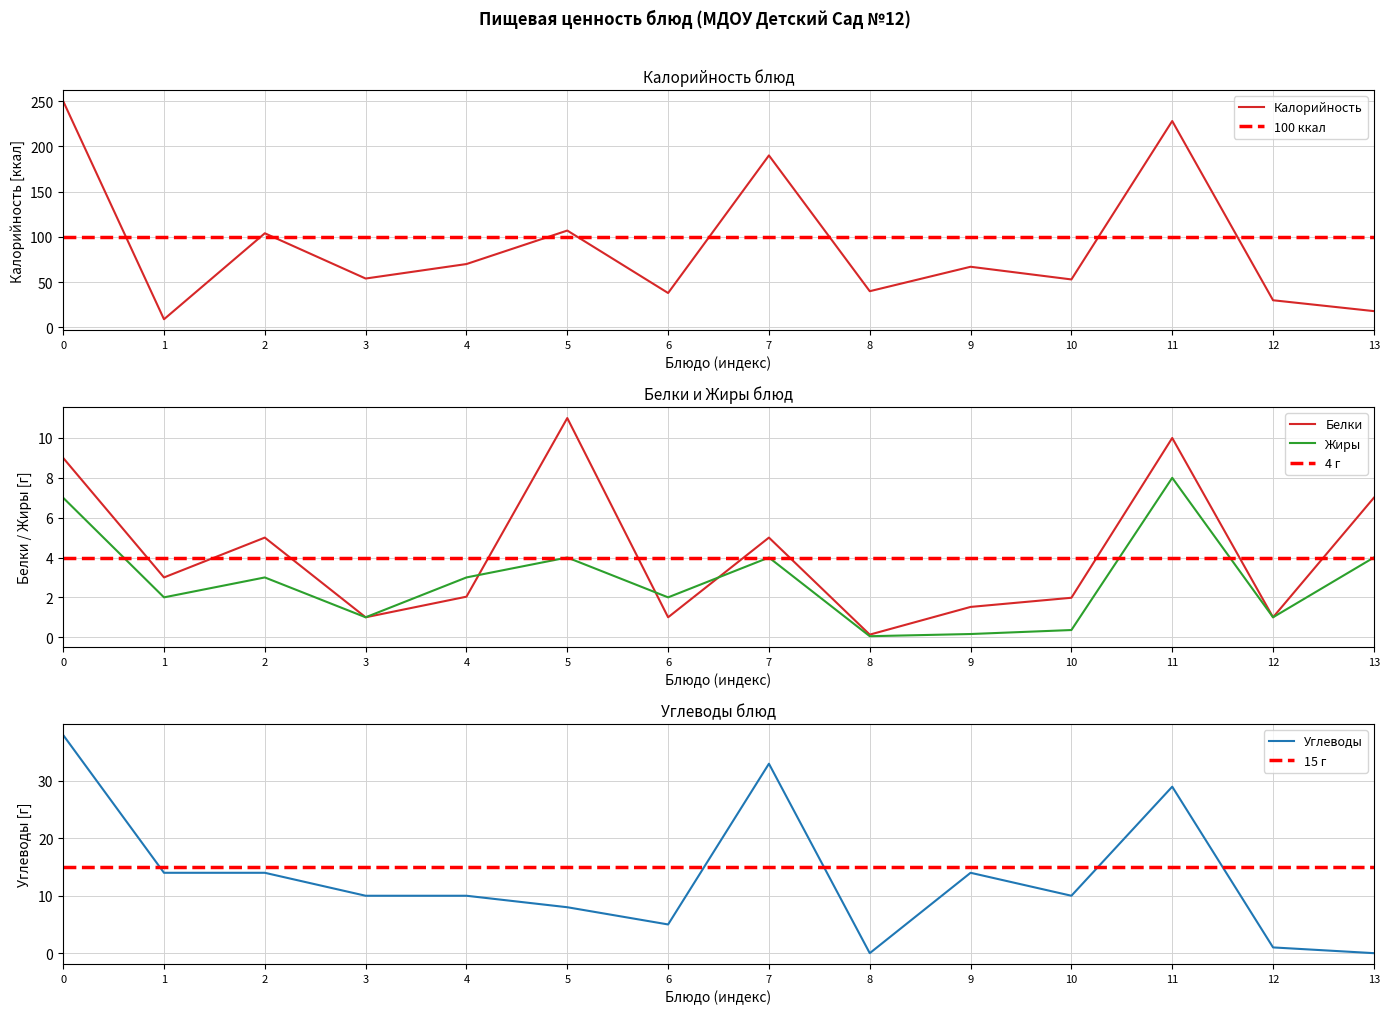

What is the sum of all Калорийность values?

1258